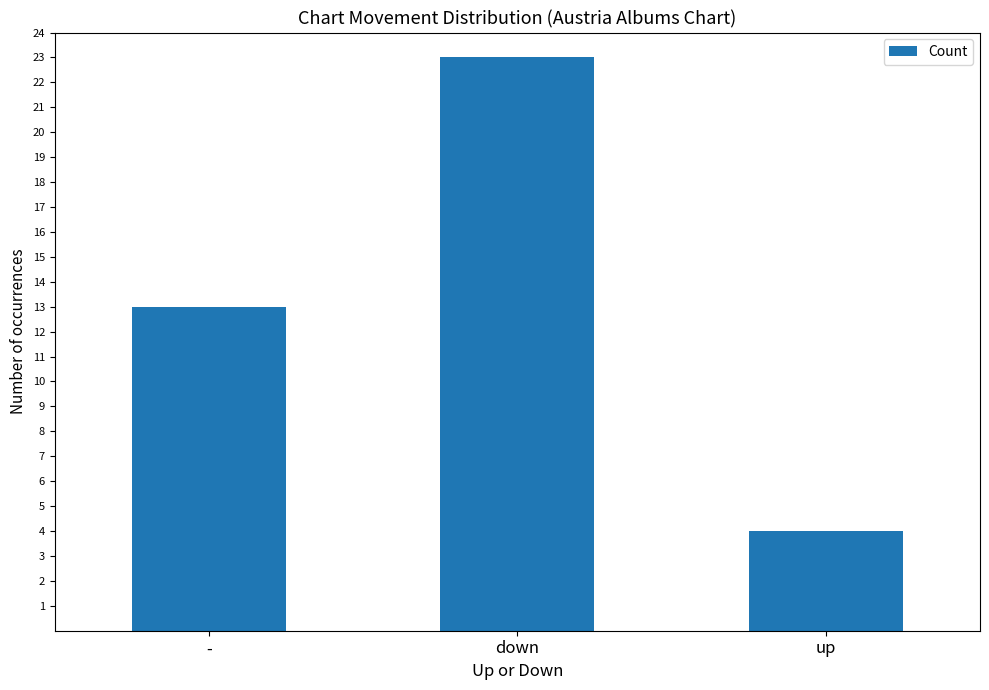

Which category has the highest value across all series?

down